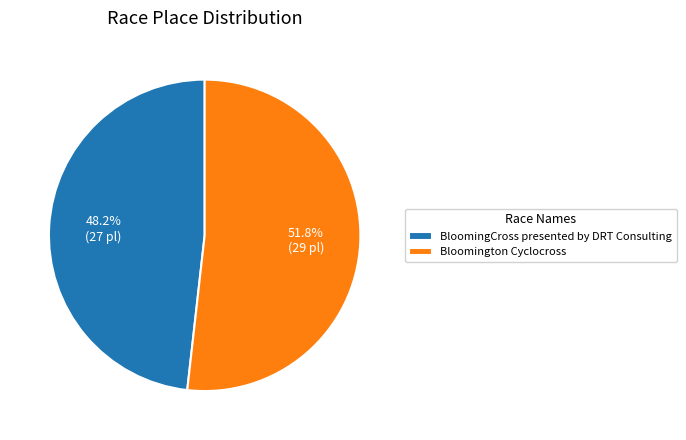

Which slice is the smallest?

BloomingCross presented by DRT Consulting